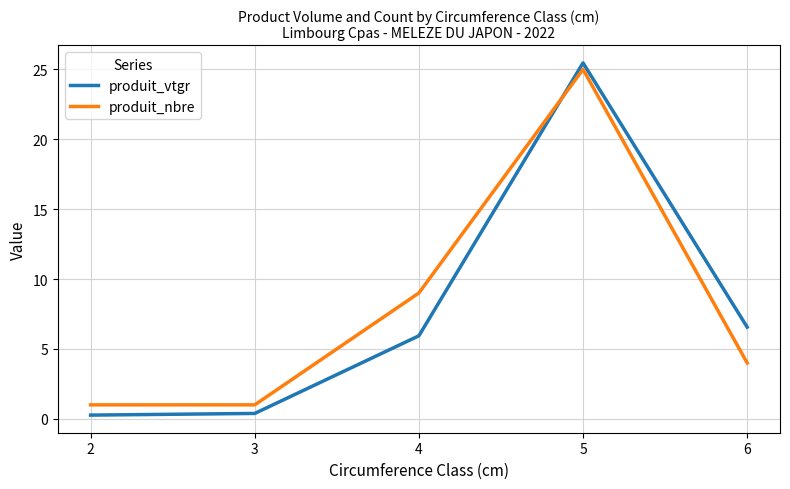

At 4, list the series in order from smallest to largest.

produit_vtgr, produit_nbre